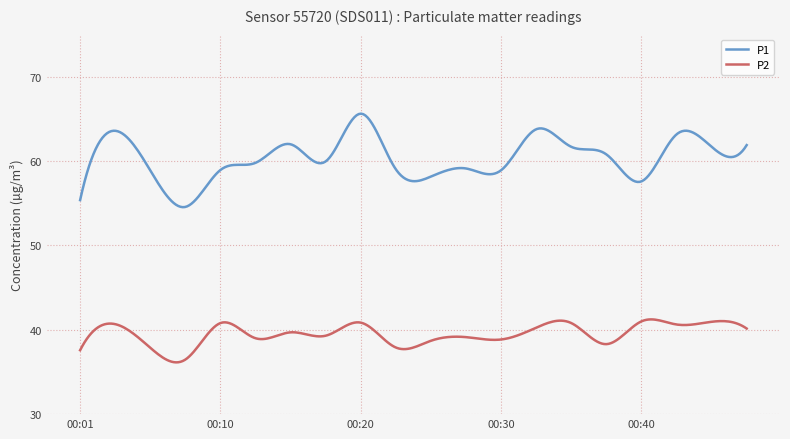

Which series has the largest range (max minus min)?

P1